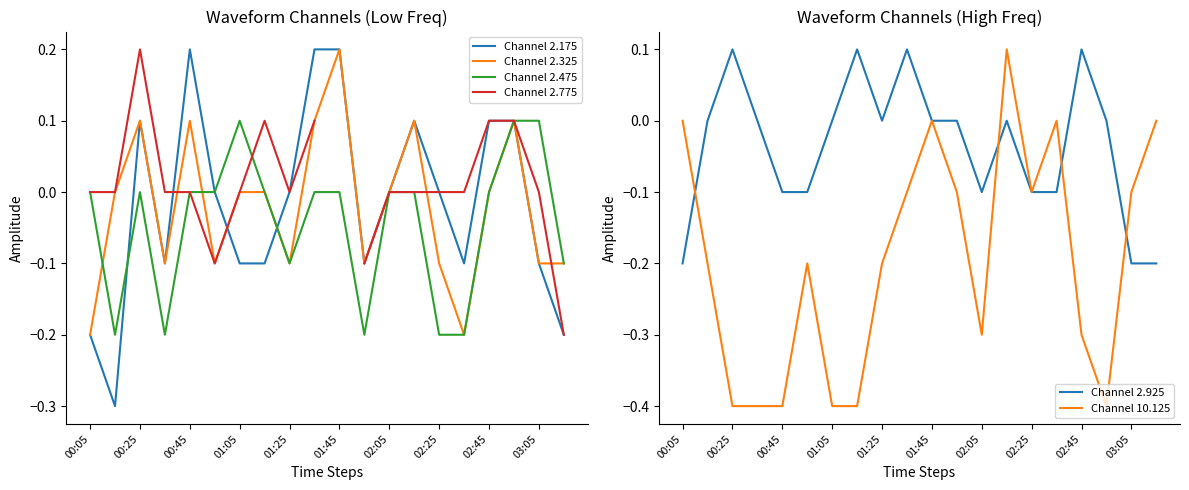

The value of Channel 10.125 at 00:45 is -0.7. True or false?

False